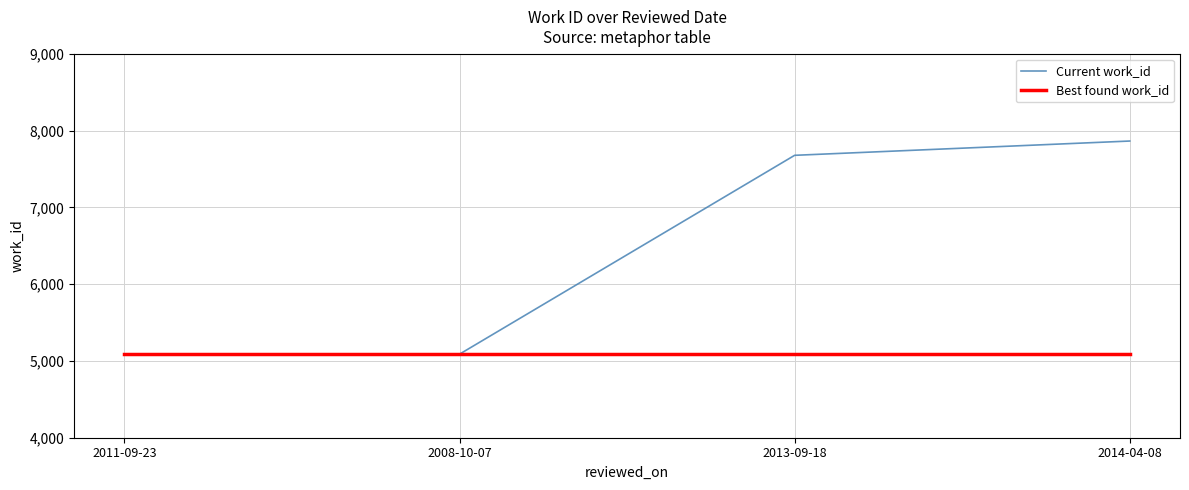

What is the sum of the Current work_id values at 2011-09-23 and 2014-04-08?

12951